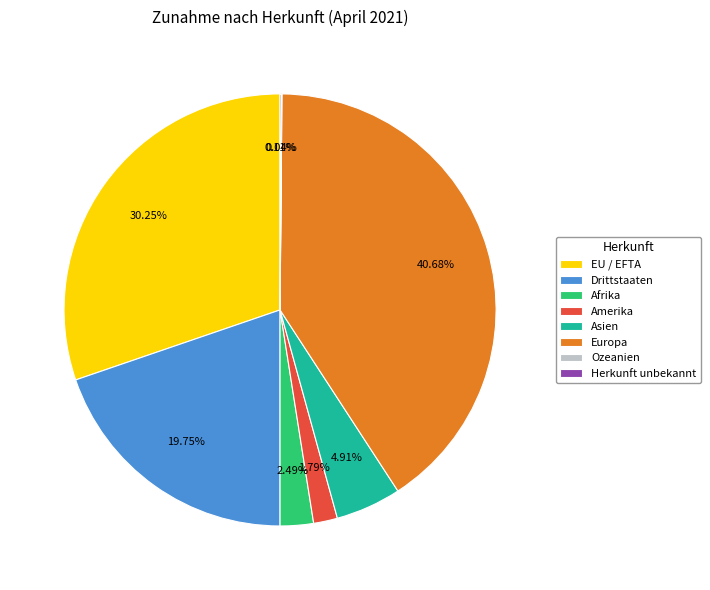

What portion of the pie excludes Amerika?

98.2%